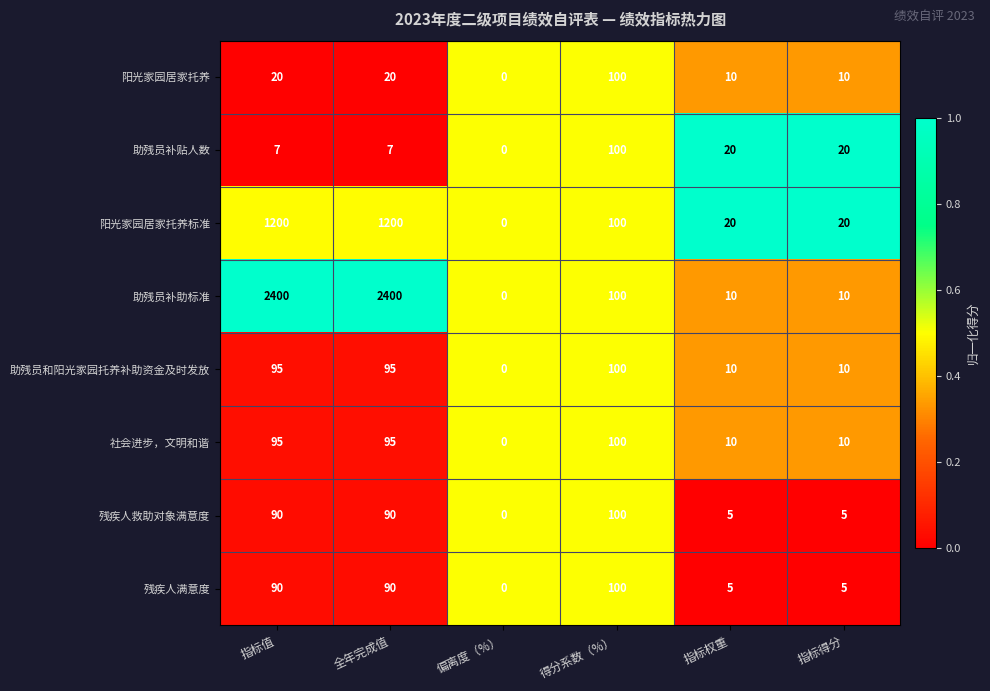

At which category does the chart reach its minimum across all series?

偏离度（%）